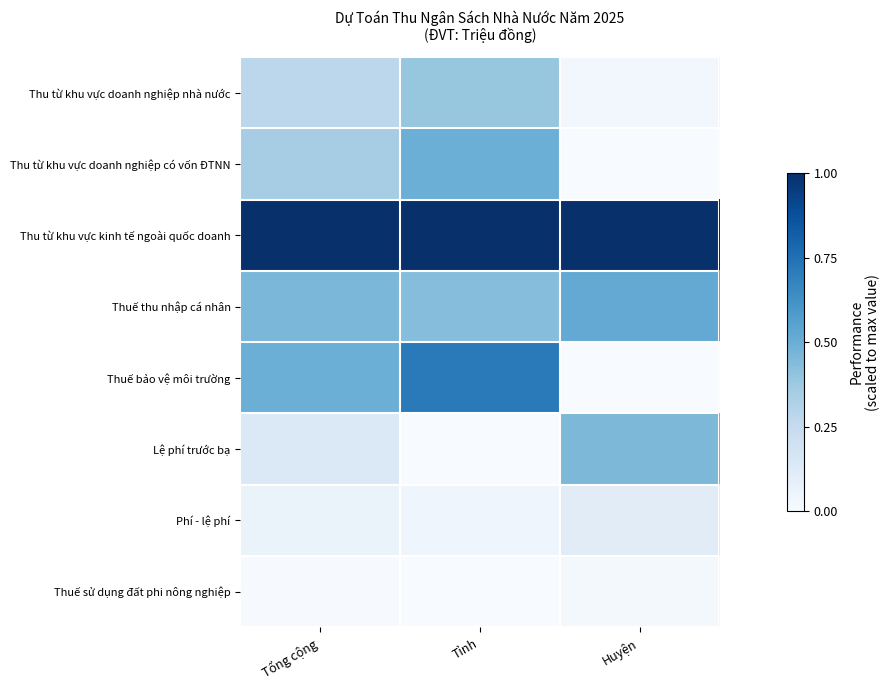

List the series in order of their peak value, highest first.

Thu từ khu vực kinh tế ngoài quốc doanh, Thuế bảo vệ môi trường, Thuế thu nhập cá nhân, Thu từ khu vực doanh nghiệp có vốn ĐTNN, Lệ phí trước bạ, Thu từ khu vực doanh nghiệp nhà nước, Phí - lệ phí, Thuế sử dụng đất phi nông nghiệp